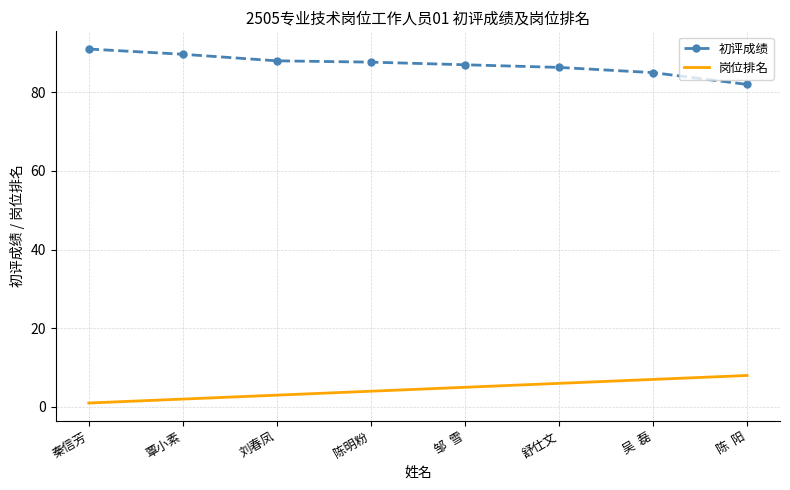

Which series has the largest total across all categories?

初评成绩